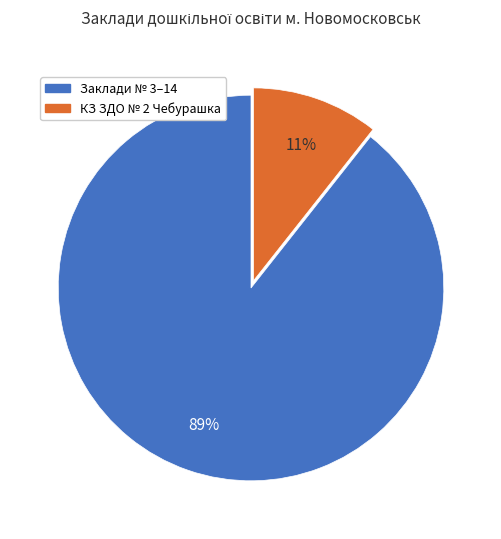

Which has a higher value, Заклади № 3–14 or КЗ ЗДО № 2 Чебурашка?

Заклади № 3–14